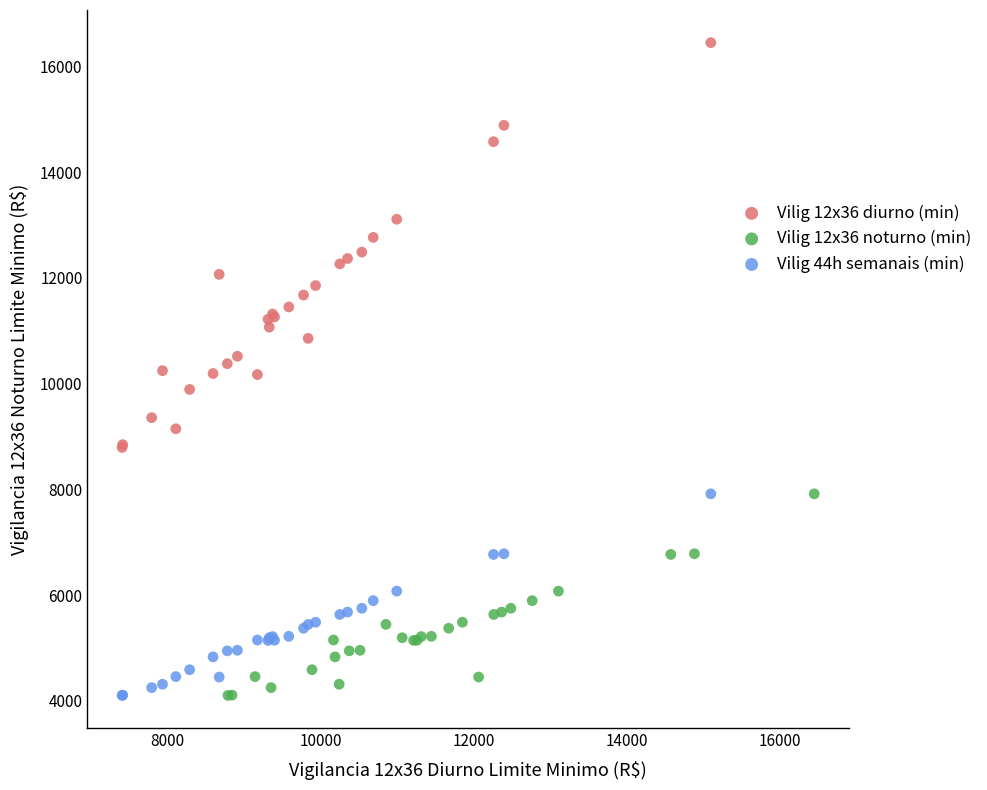

Which series has the largest Y range (max minus min)?

Vilig 12x36 diurno (min)